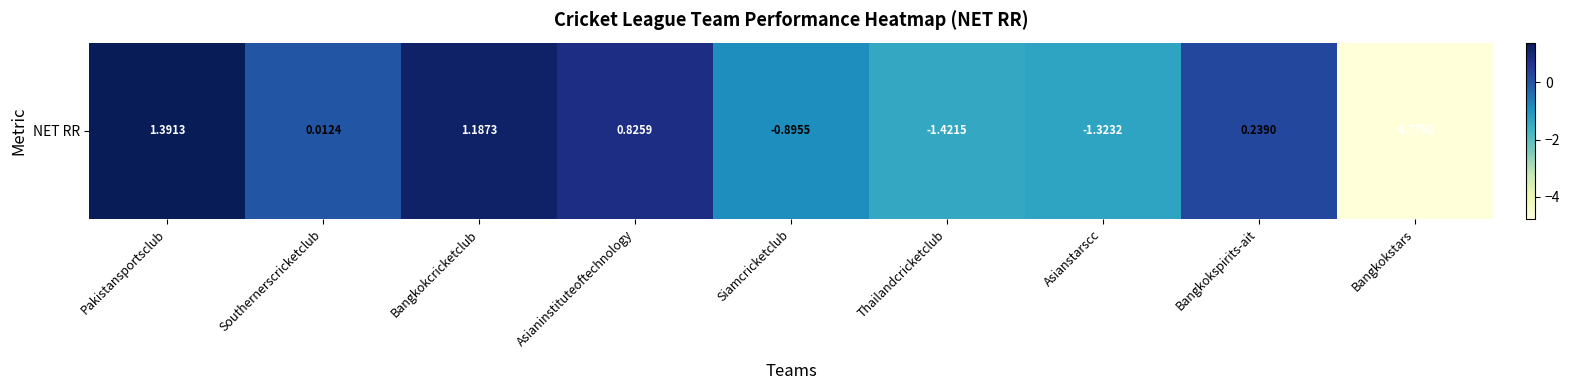

Reading left to right, what are all the values shown in this chart?

Pakistansportsclub=1.4	Southernerscricketclub=0.0	Bangkokcricketclub=1.2	Asianinstituteoftechnology=0.8	Siamcricketclub=-0.9	Thailandcricketclub=-1.4	Asianstarscc=-1.3	Bangkokspirits-ait=0.2	Bangkokstars=-4.8